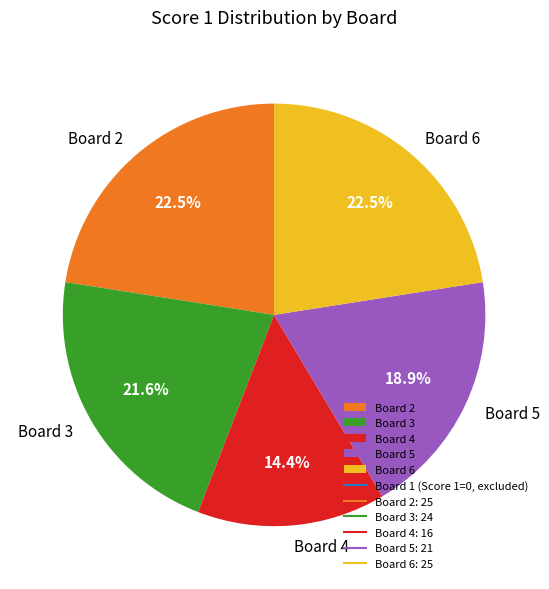

Between Board 3 and Board 4, which is larger?

Board 3